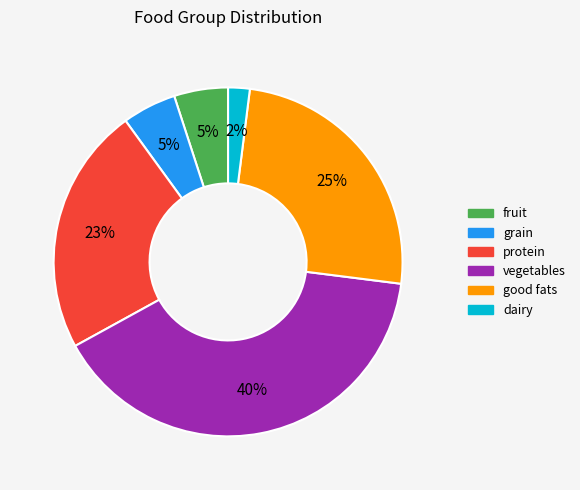

Is it true that fruit is 19% of the pie?

False